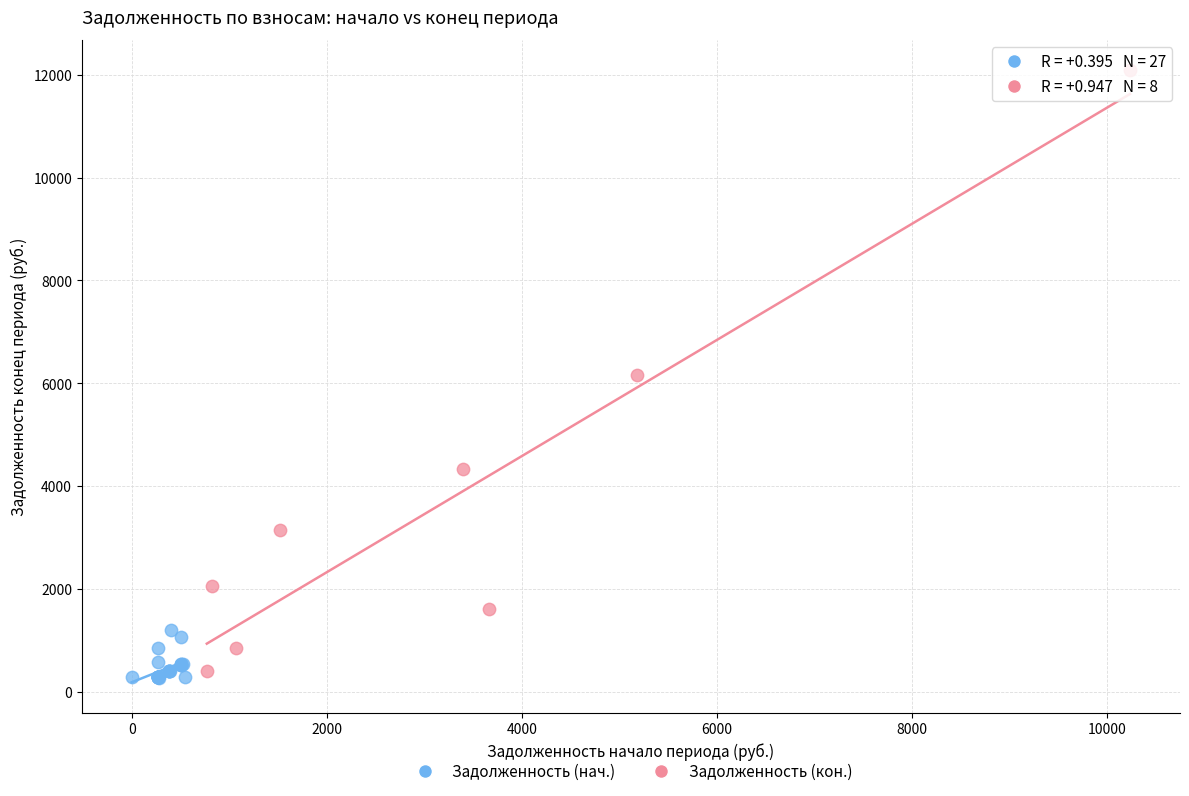

Which series has the largest Y range (max minus min)?

Задолженность (кон.)